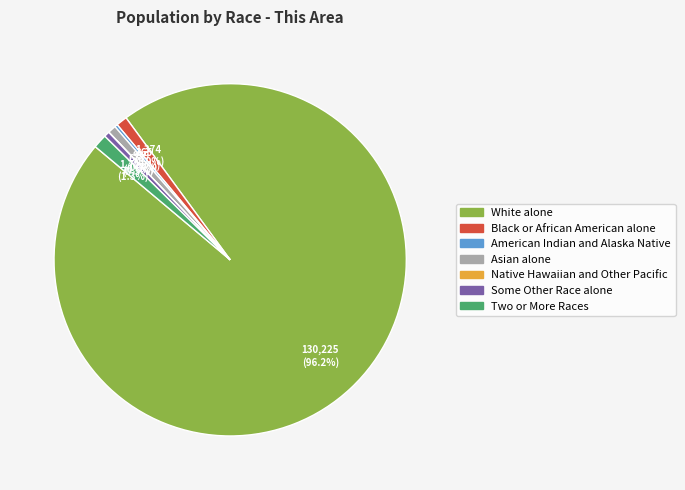

What is the largest slice in the pie chart?

White alone